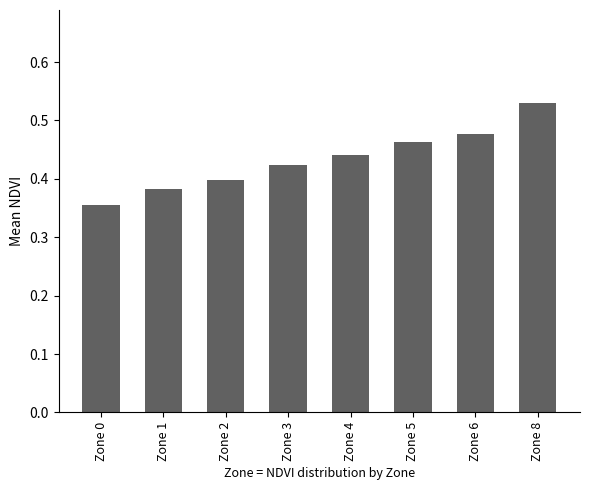

At which label is the value closest to 0?

Zone 0